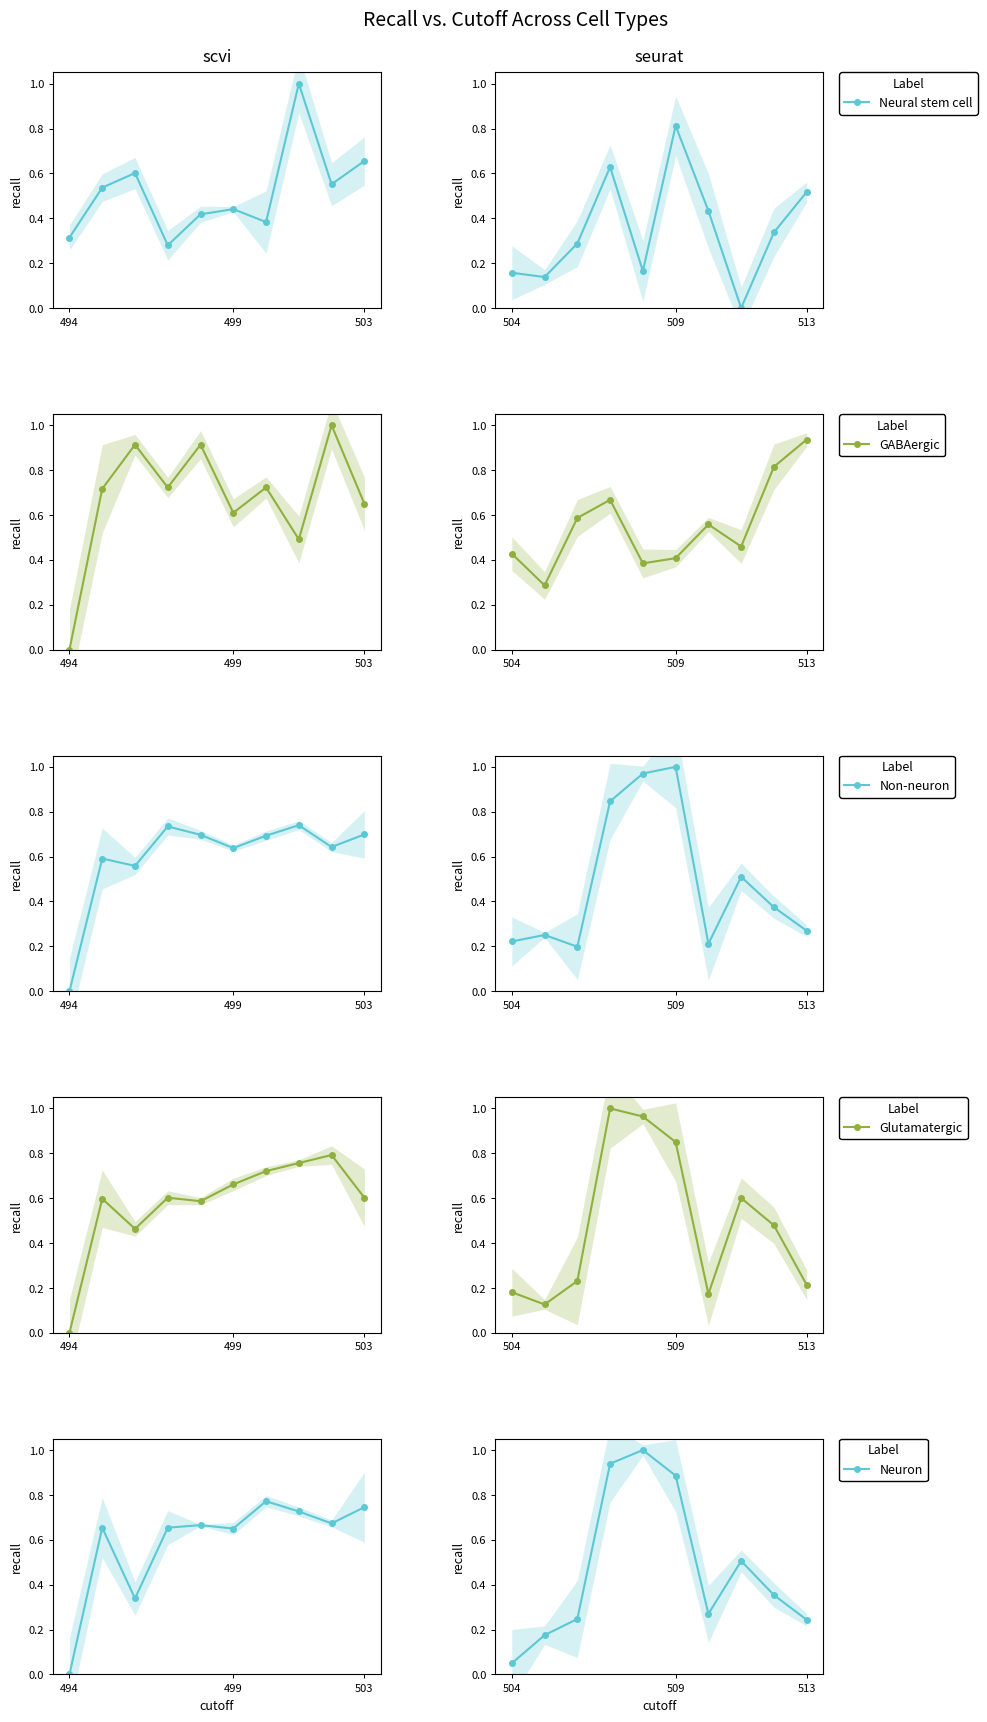

True or false: Glutamatergic has a value of 0.2 at 499.

False